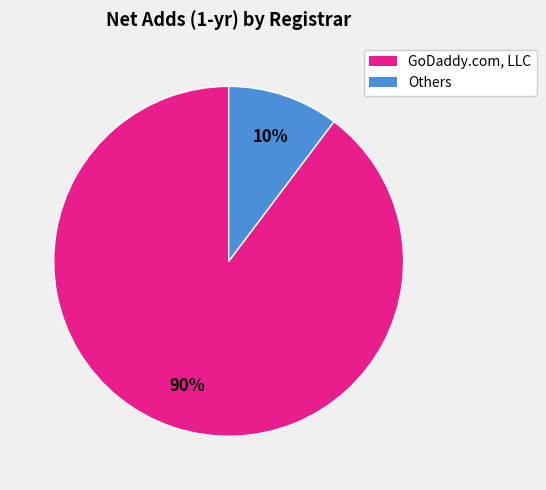

Is there any slice that represents more than half of the pie?

Yes